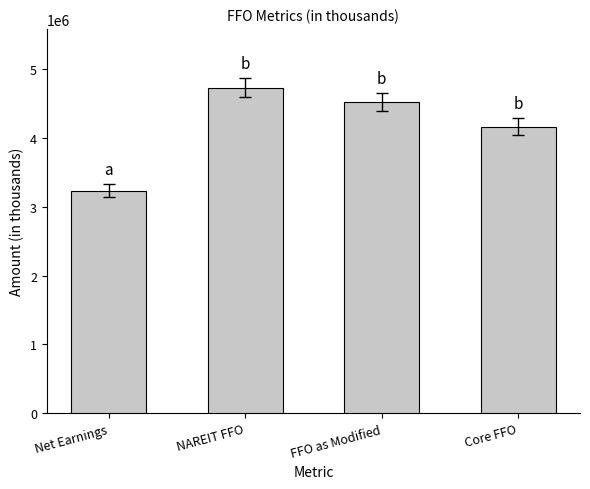

Which has a higher value, Core FFO or FFO as Modified?

FFO as Modified